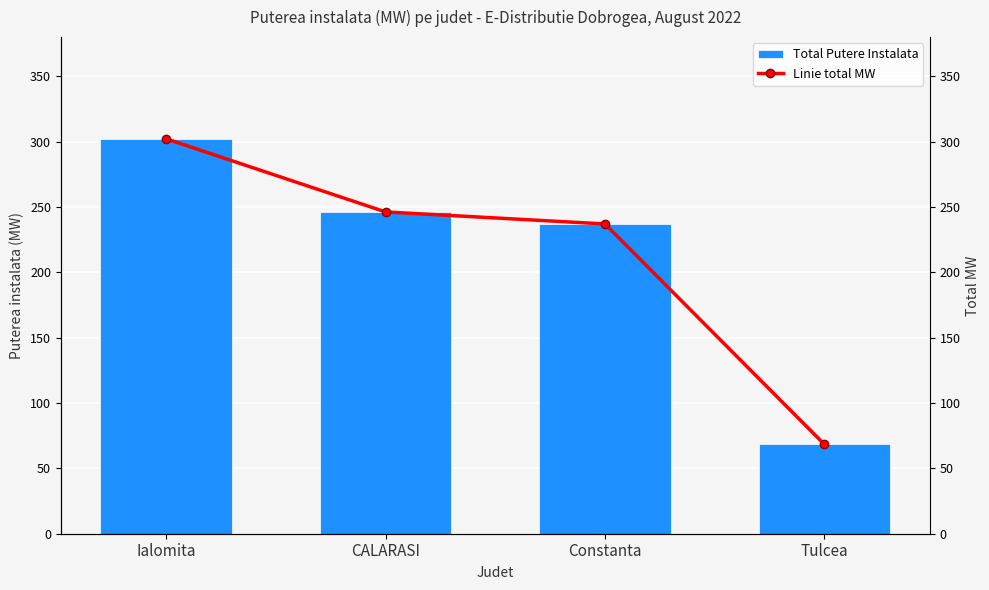

What is the difference between the maximum and minimum values in the Linie total MW series?

233.8